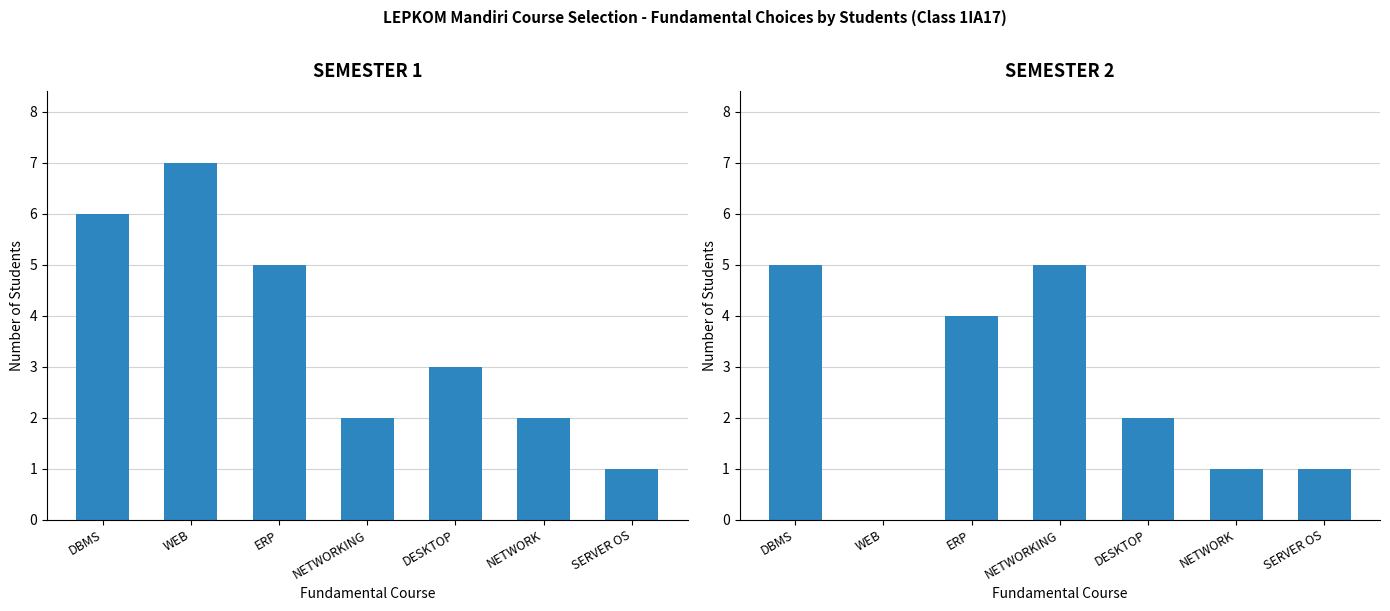

The value of SEMESTER 2 at NETWORKING is 2. True or false?

False